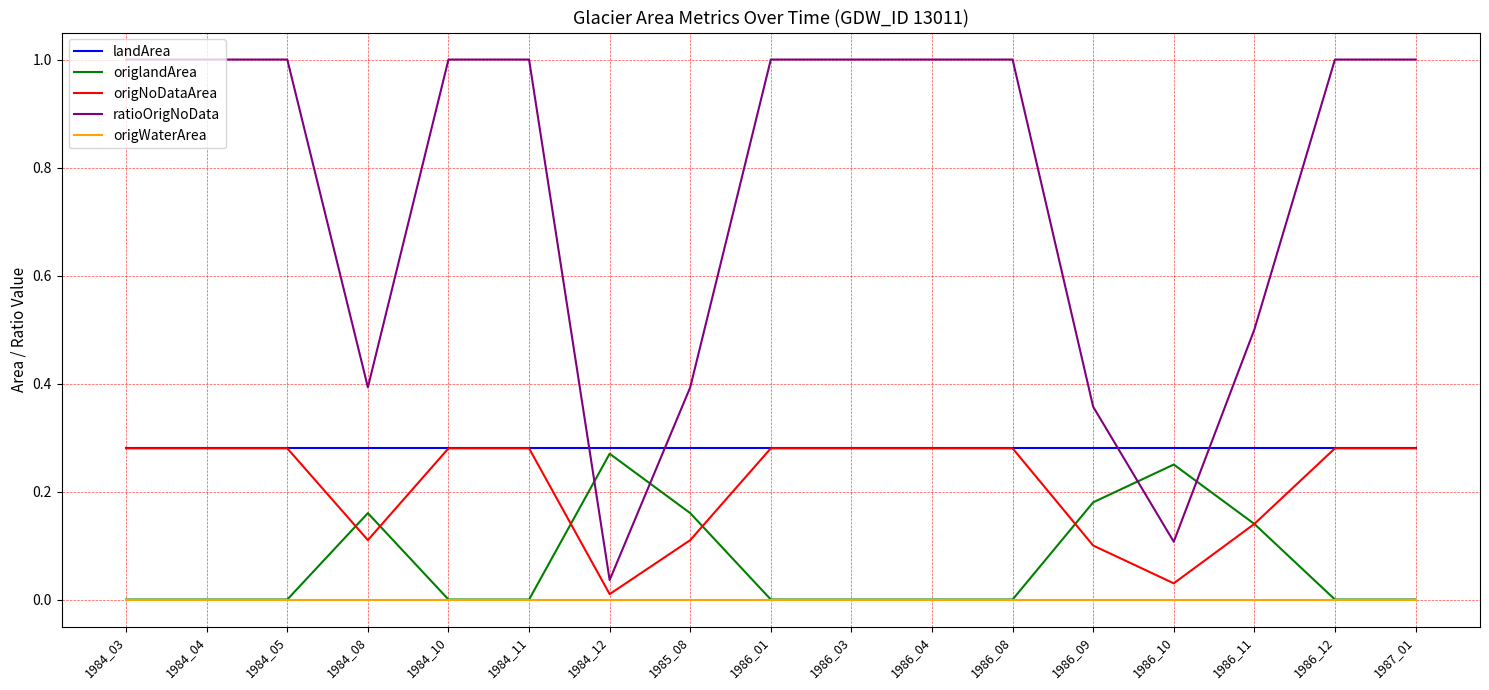

Rank the series at 1986_09 from lowest to highest value.

origWaterArea, origNoDataArea, origlandArea, landArea, ratioOrigNoData